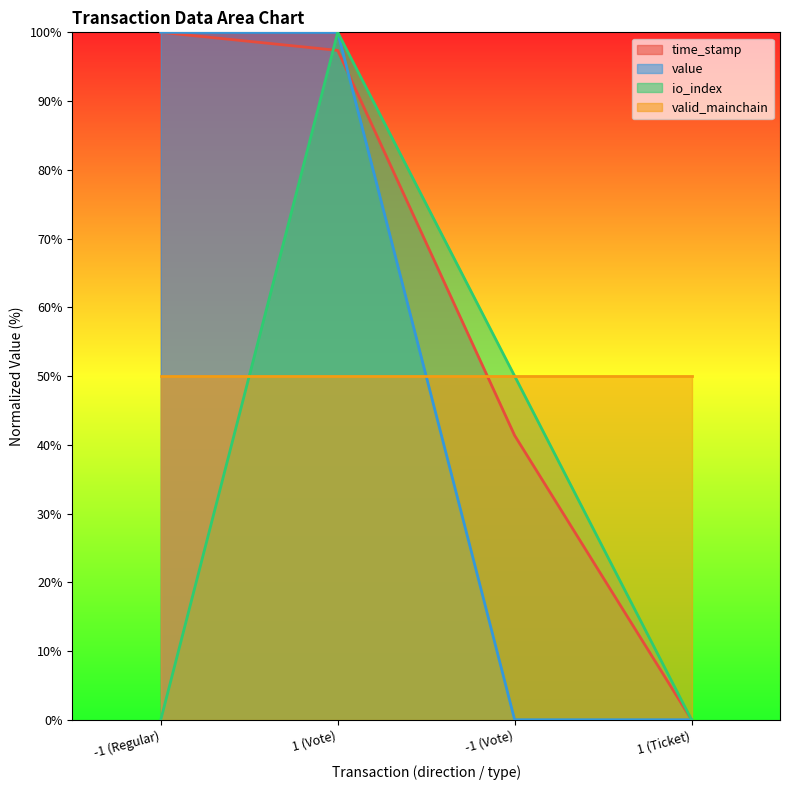

How many intersections are there between valid_mainchain and time_stamp?

1